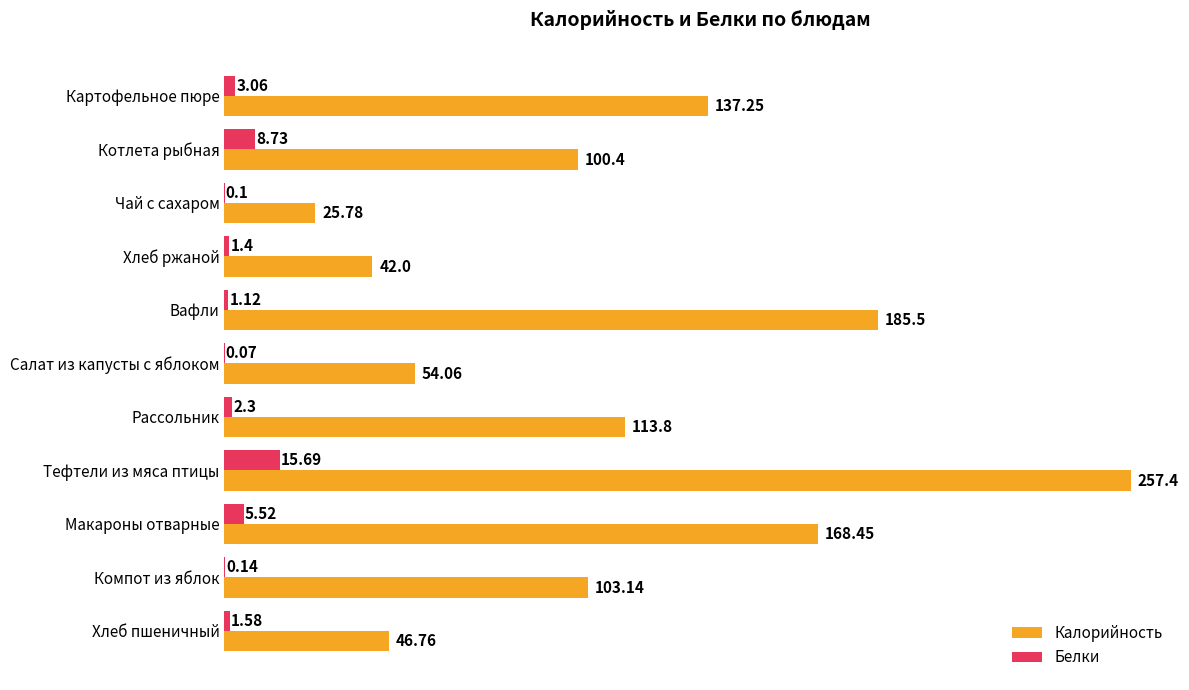

What is the sum of all Калорийность values?

1234.5